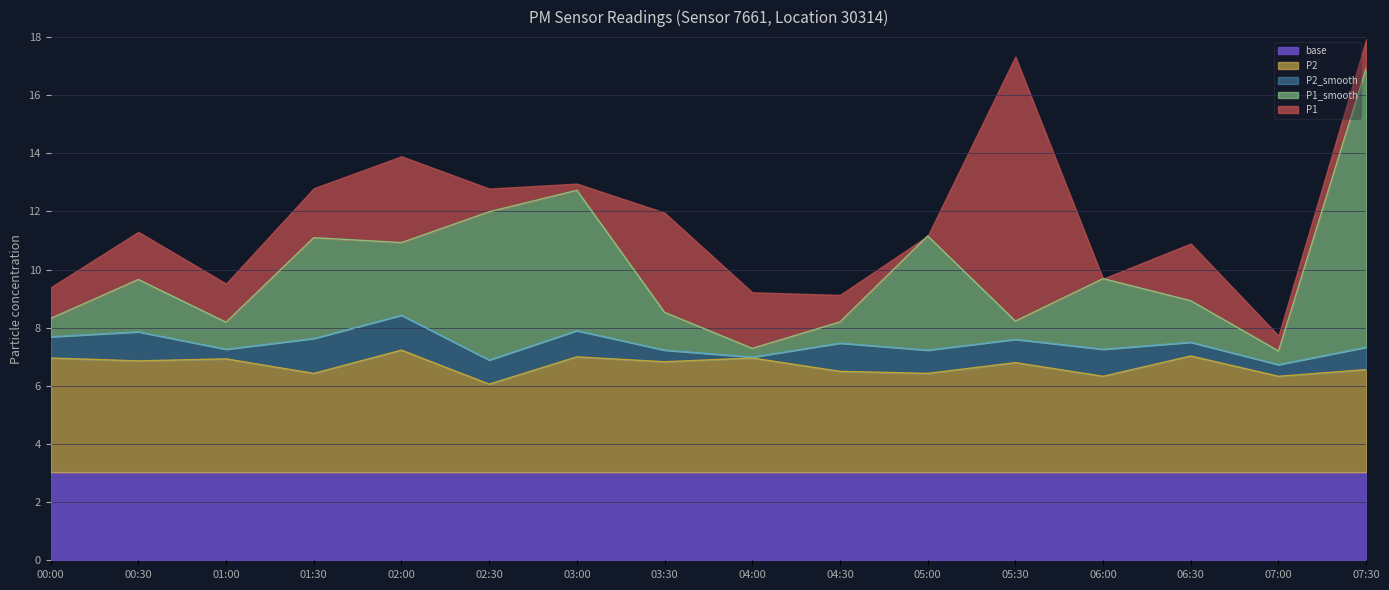

At which category is the sum across all series the highest?

07:30